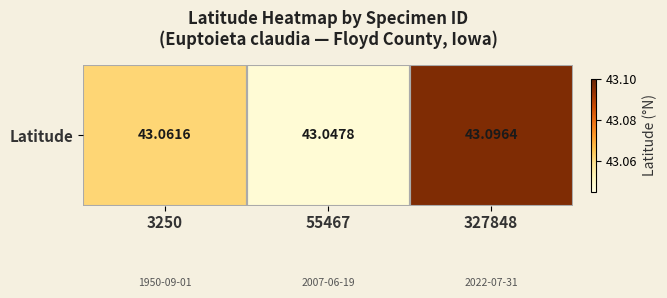

What is the average value?

43.1